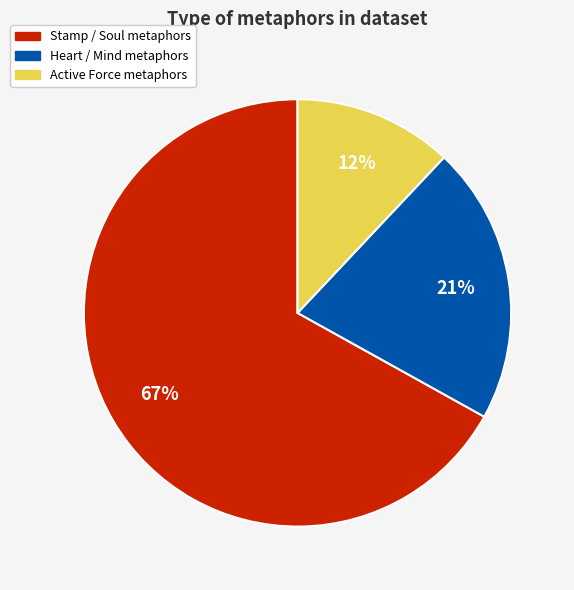

How many slices are in this pie chart?

3